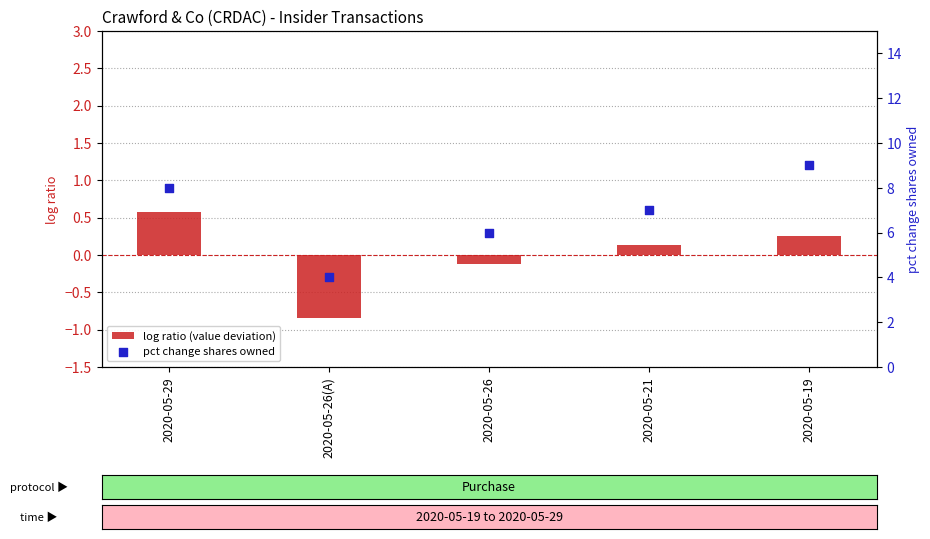

Which series contains the highest Y value?

pct change shares owned